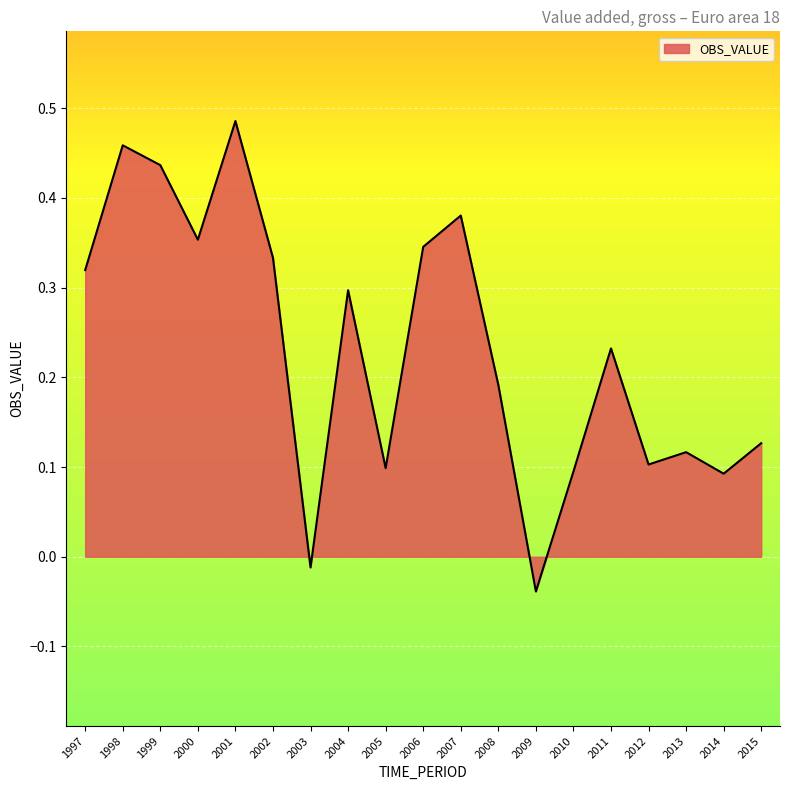

Where is the data nearest to the value 0?

2003